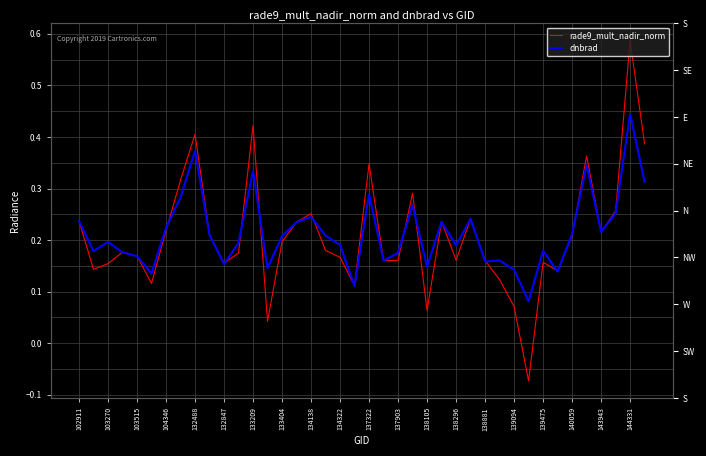

What is the difference between the second highest and minimum values in the dnbrad series?

0.3